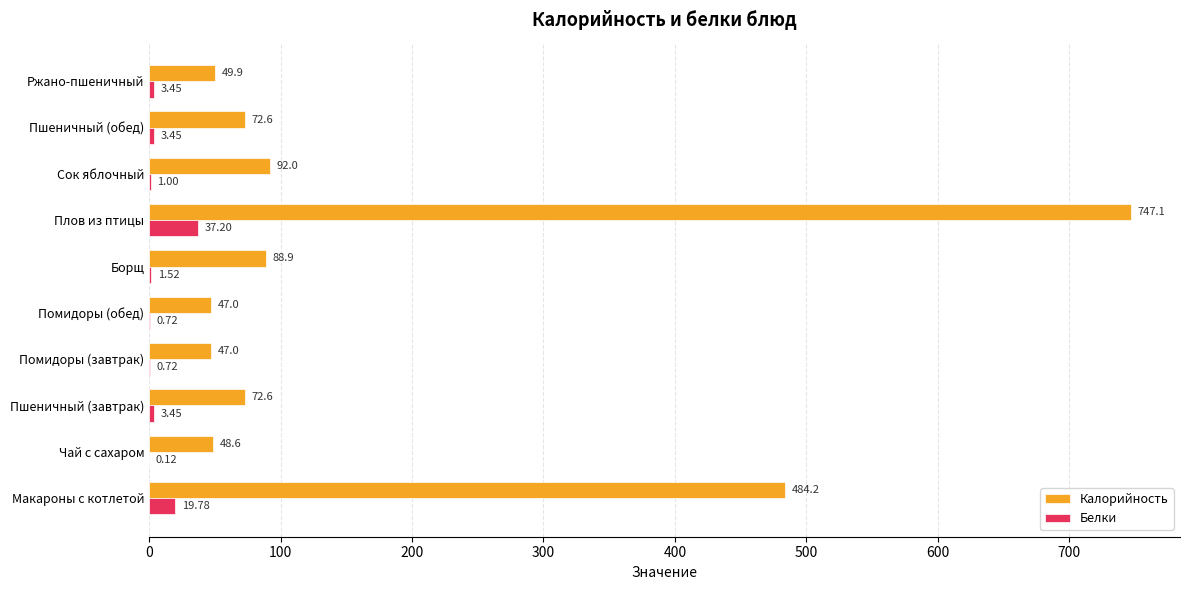

What is the maximum value for Белки?

37.2